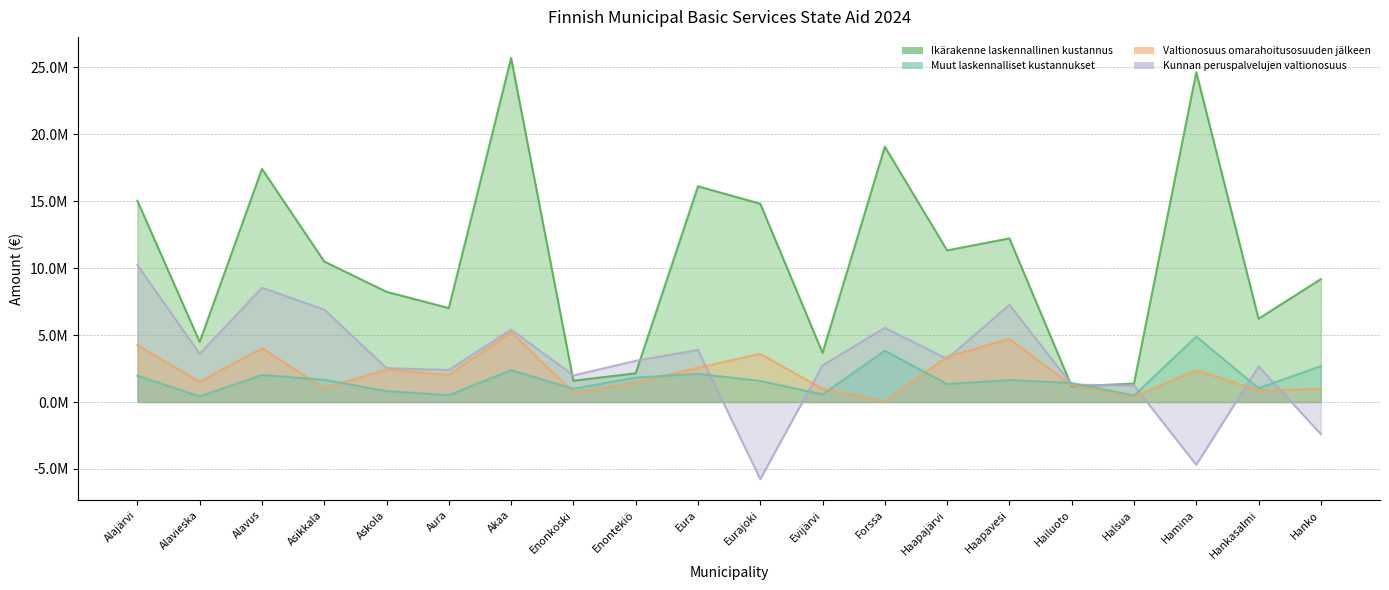

What position from the left is Enontekiö?

9